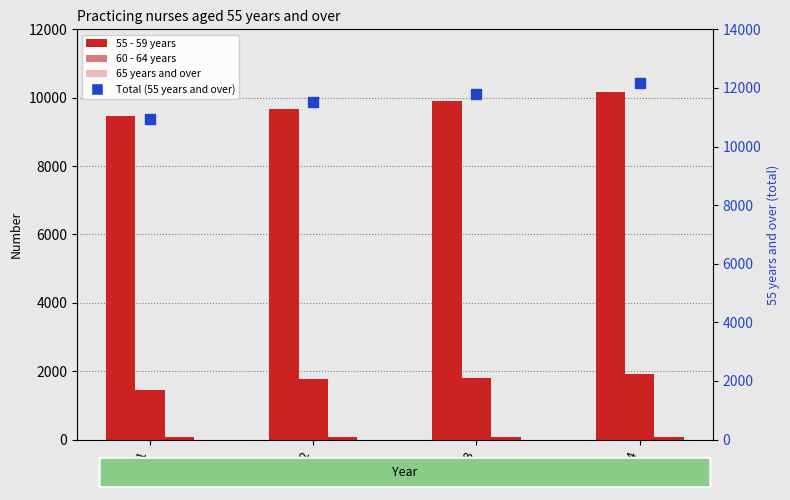

What is the sum of all 65 years and over values?

288